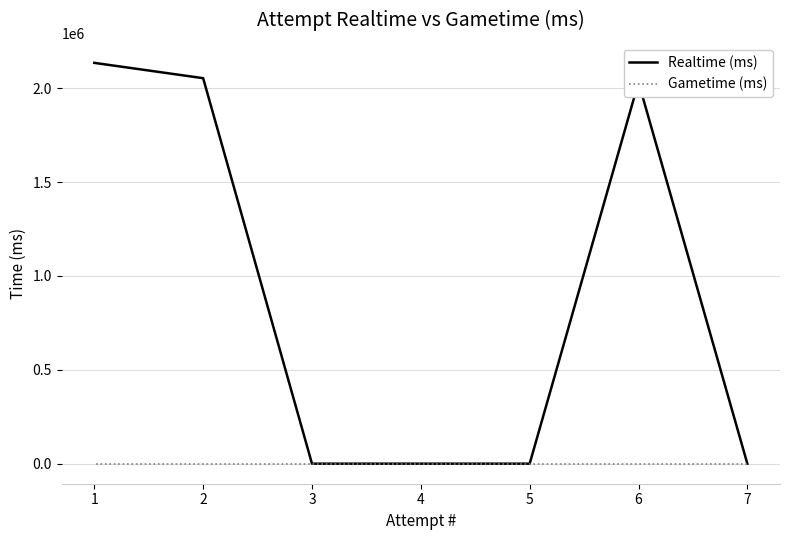

What are all the series names shown in the legend?

Realtime (ms), Gametime (ms)